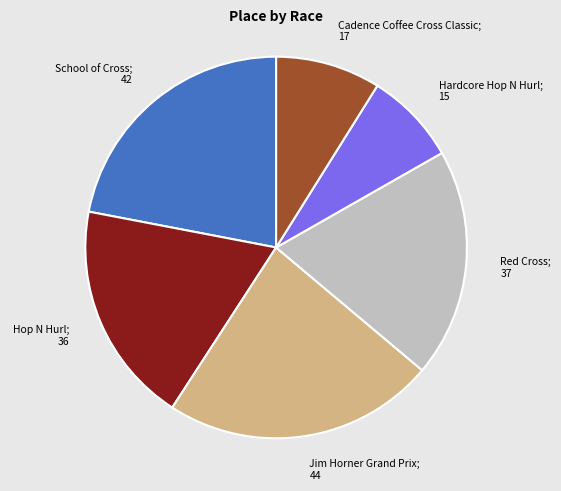

What is the largest slice in the pie chart?

Jim Horner Grand Prix